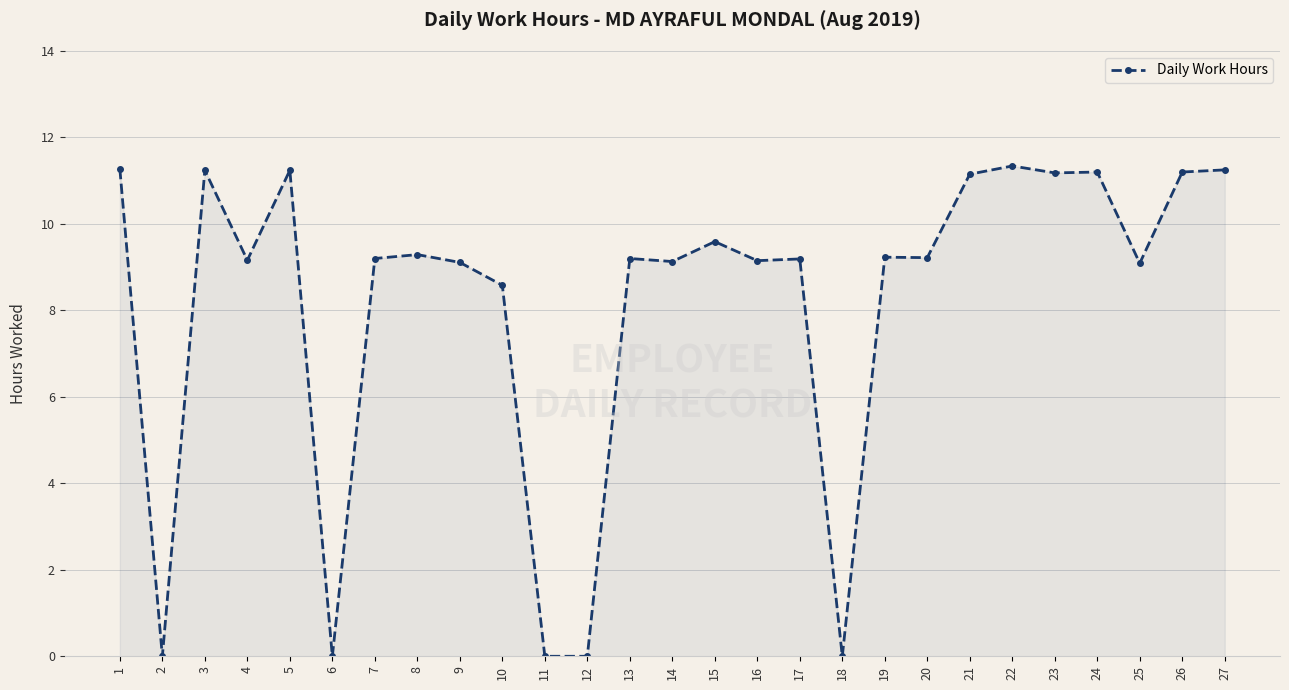

What value does the data have at 22?

11.3